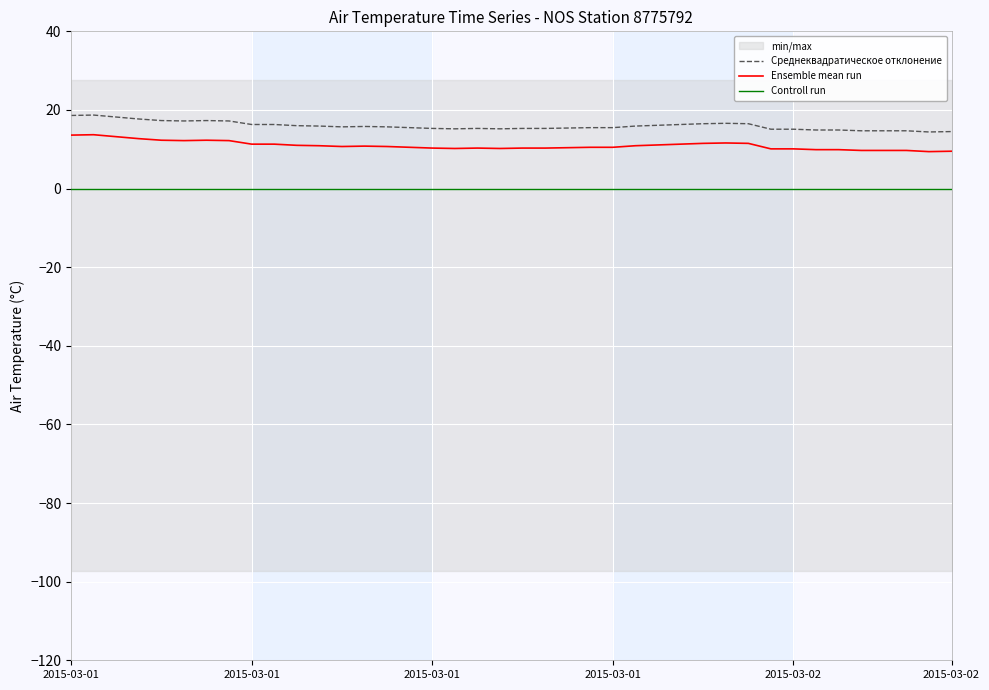

True or false: Ensemble mean run and Controll run intersect in this chart.

False